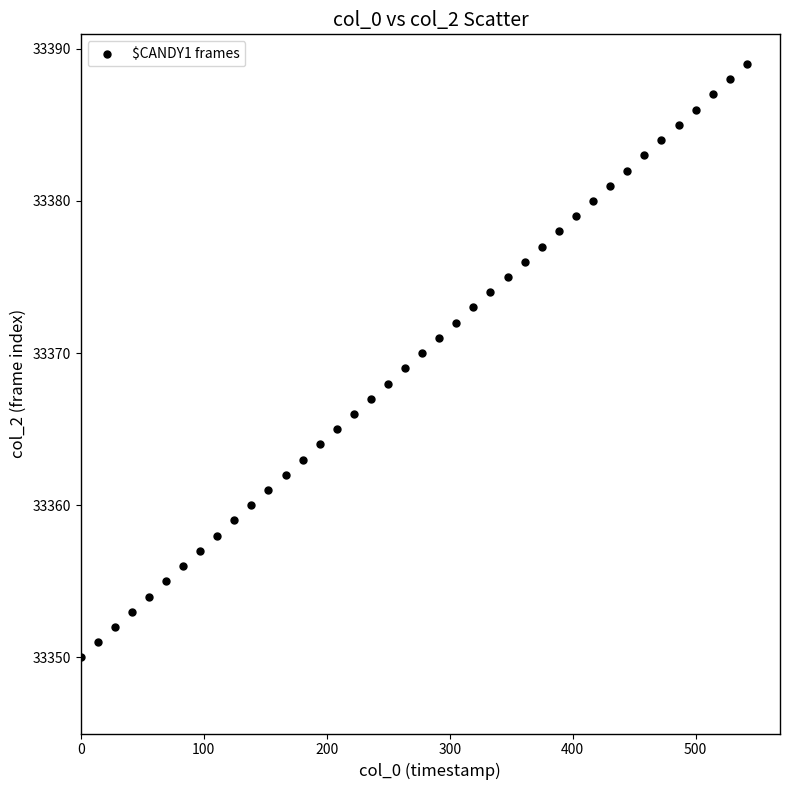

What is the range of Y values (max minus min)?

39